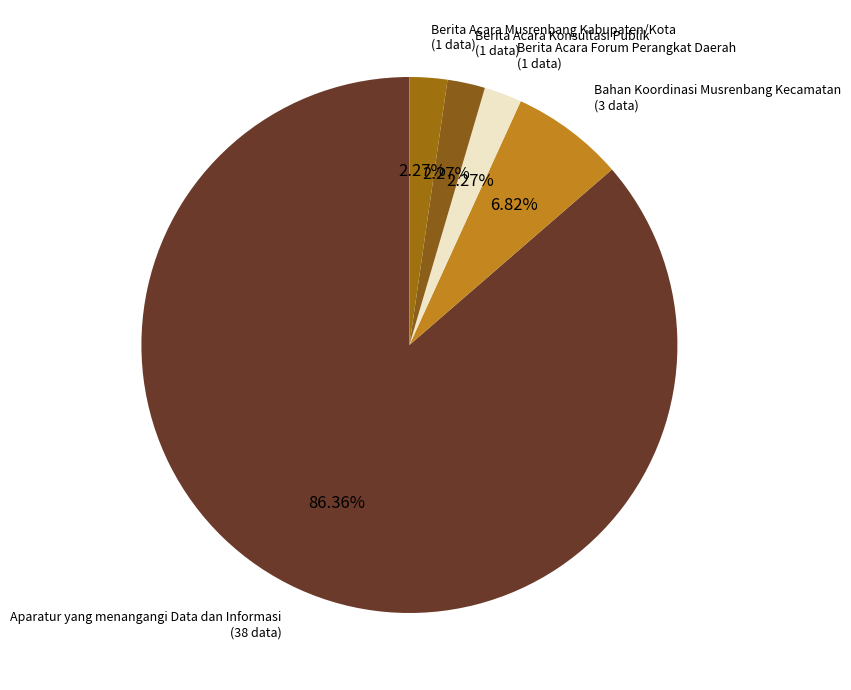

What percentage is NOT represented by Berita Acara Konsultasi Publik?

97.7%